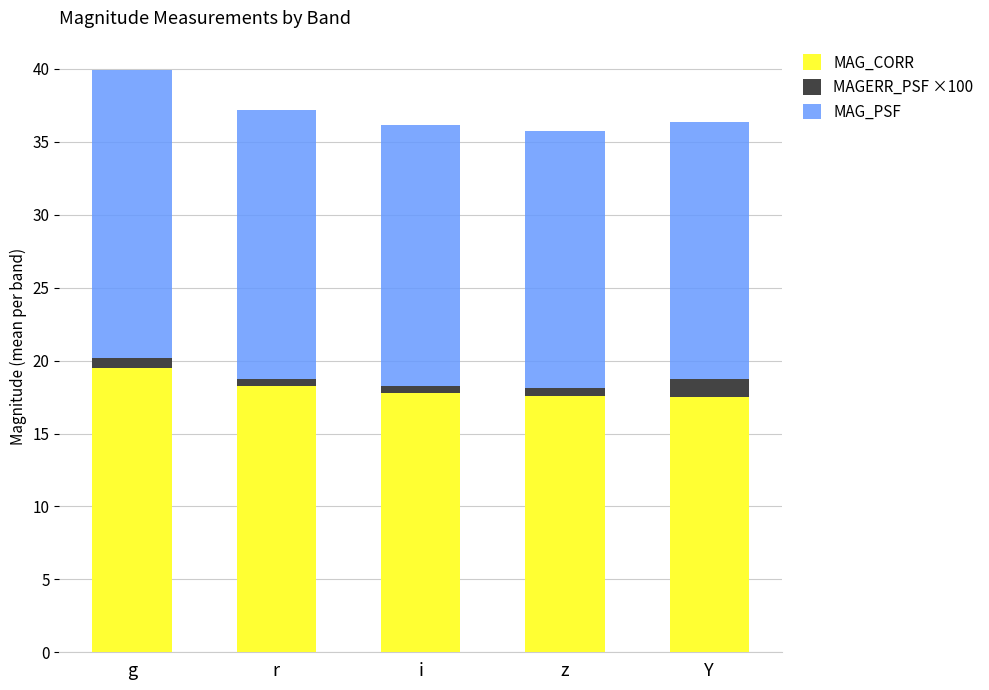

The value of MAG_CORR at r is 28.4. True or false?

False